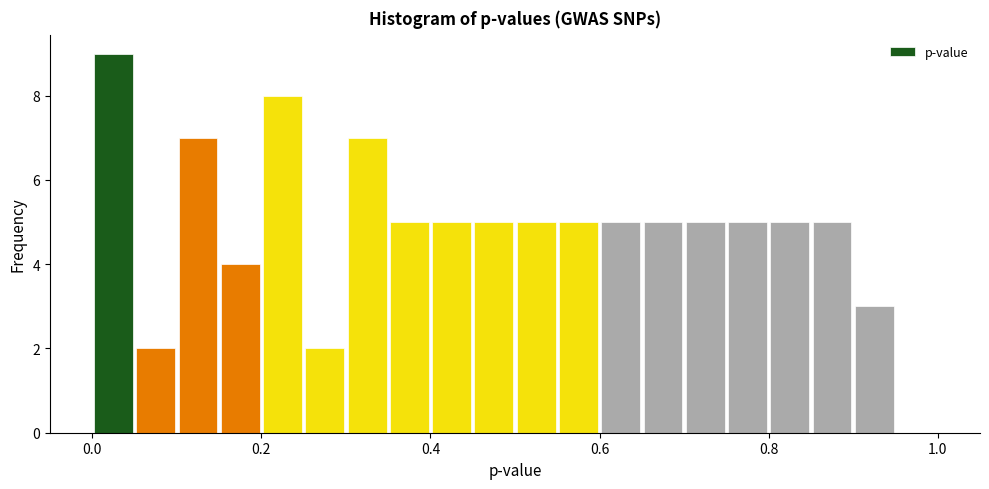

Read against the x-axis, roughly where is the centre of the tallest bar?

0.02